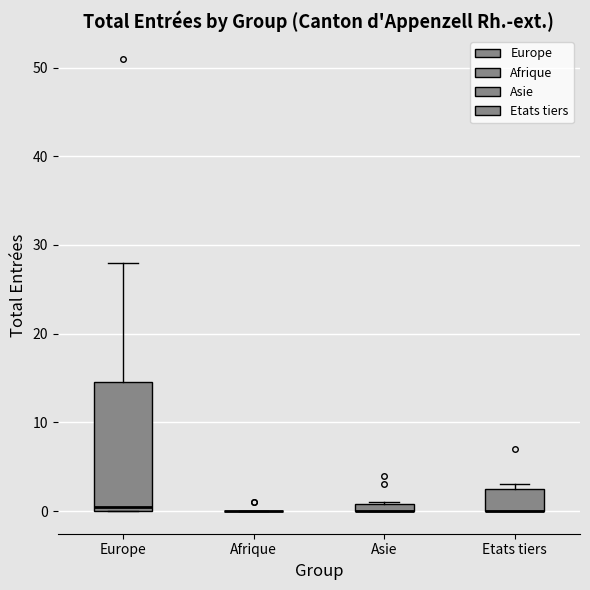

Which box is the tallest, from its lower edge to its upper edge?

Europe